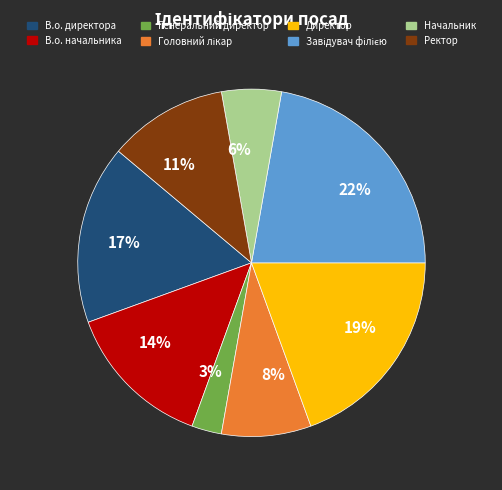

To the nearest percent, what is the difference between the Директор and Ректор slice percentages?

8%